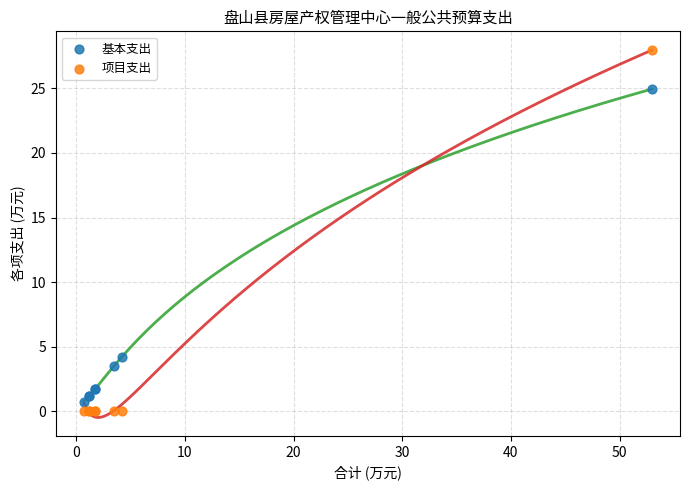

Which series reaches the maximum Y coordinate?

项目支出